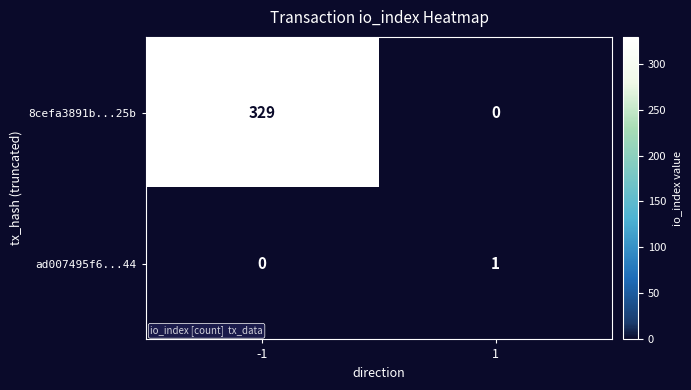

What is the greatest value displayed?

329